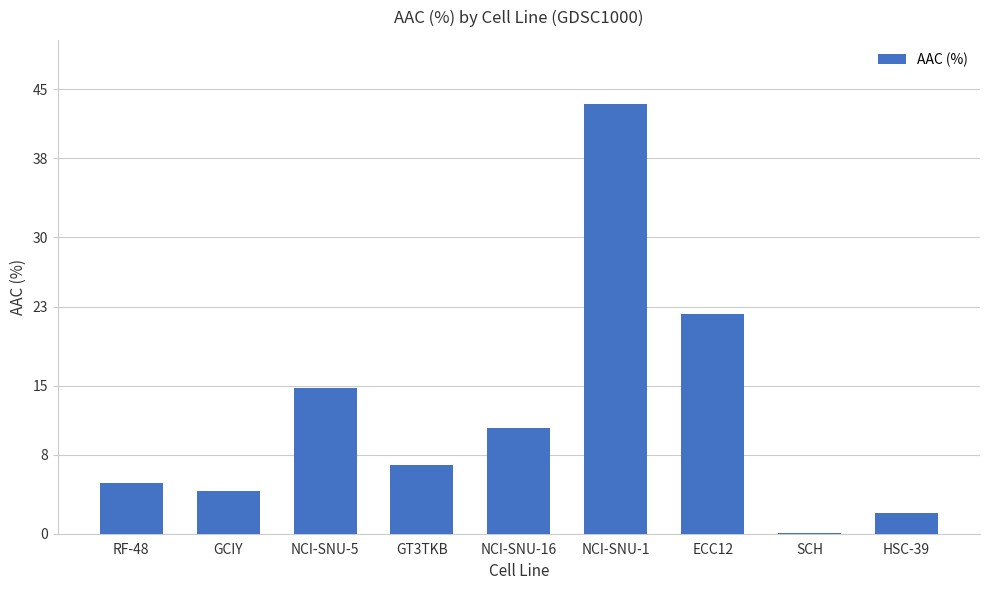

What is the greatest value displayed?

43.5